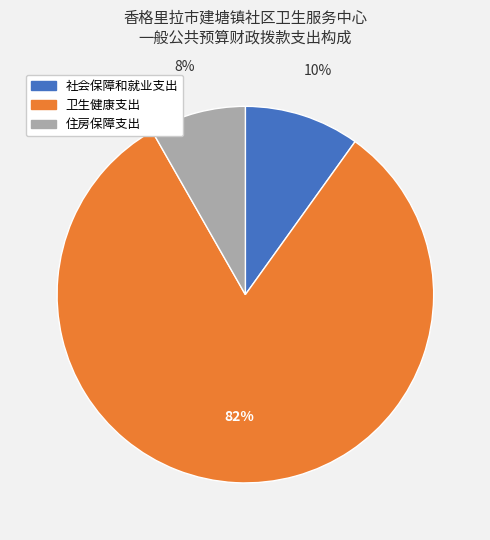

Which slice is the largest?

卫生健康支出